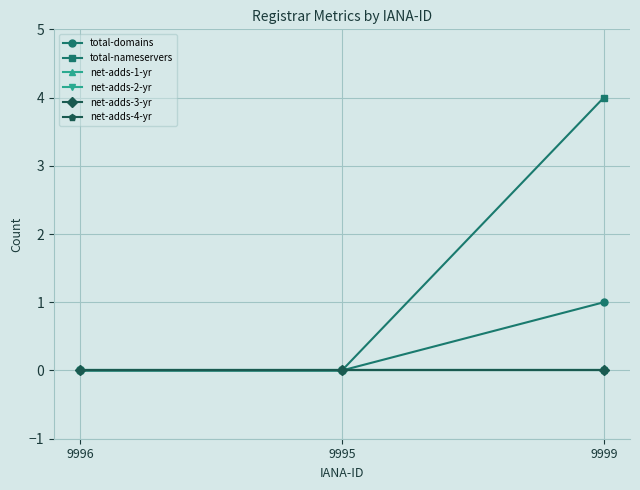

Does the chart have visible grid lines?

Yes